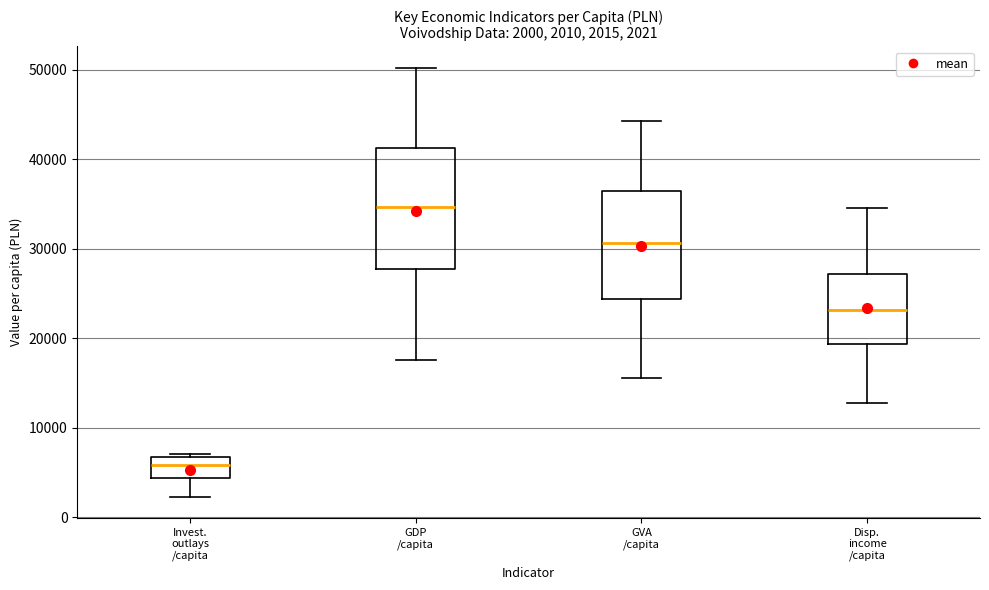

Which box has the highest median line?

GDP /capita